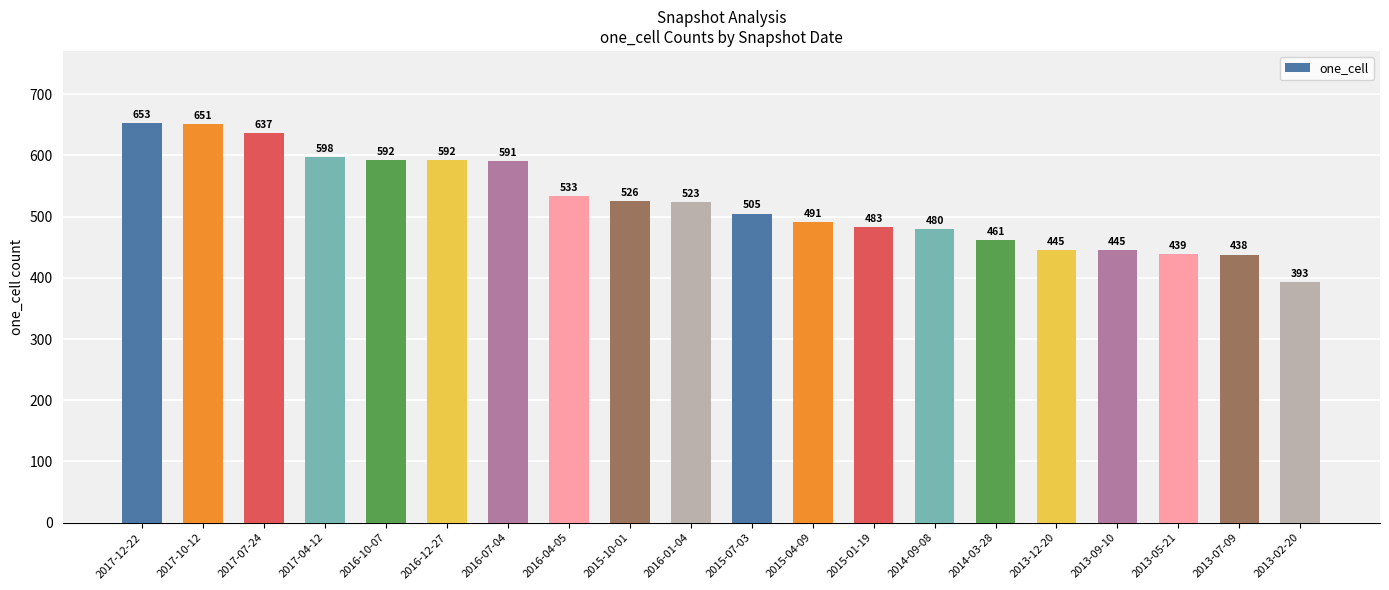

At which label does the data first exceed 523?

2017-12-22